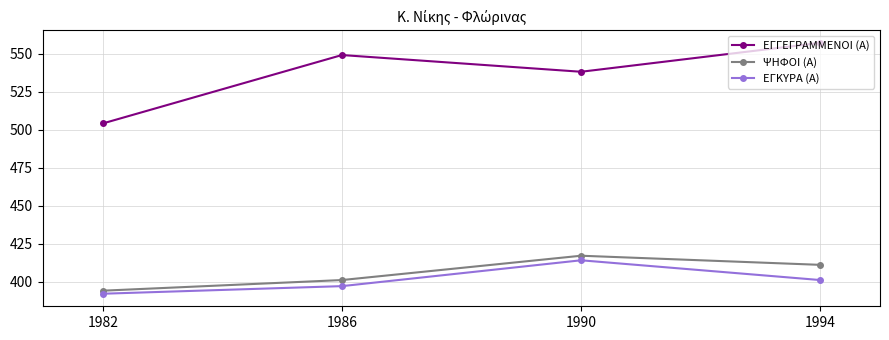

Where is the first local maximum for ΕΓΚΥΡΑ (Α)?

1990